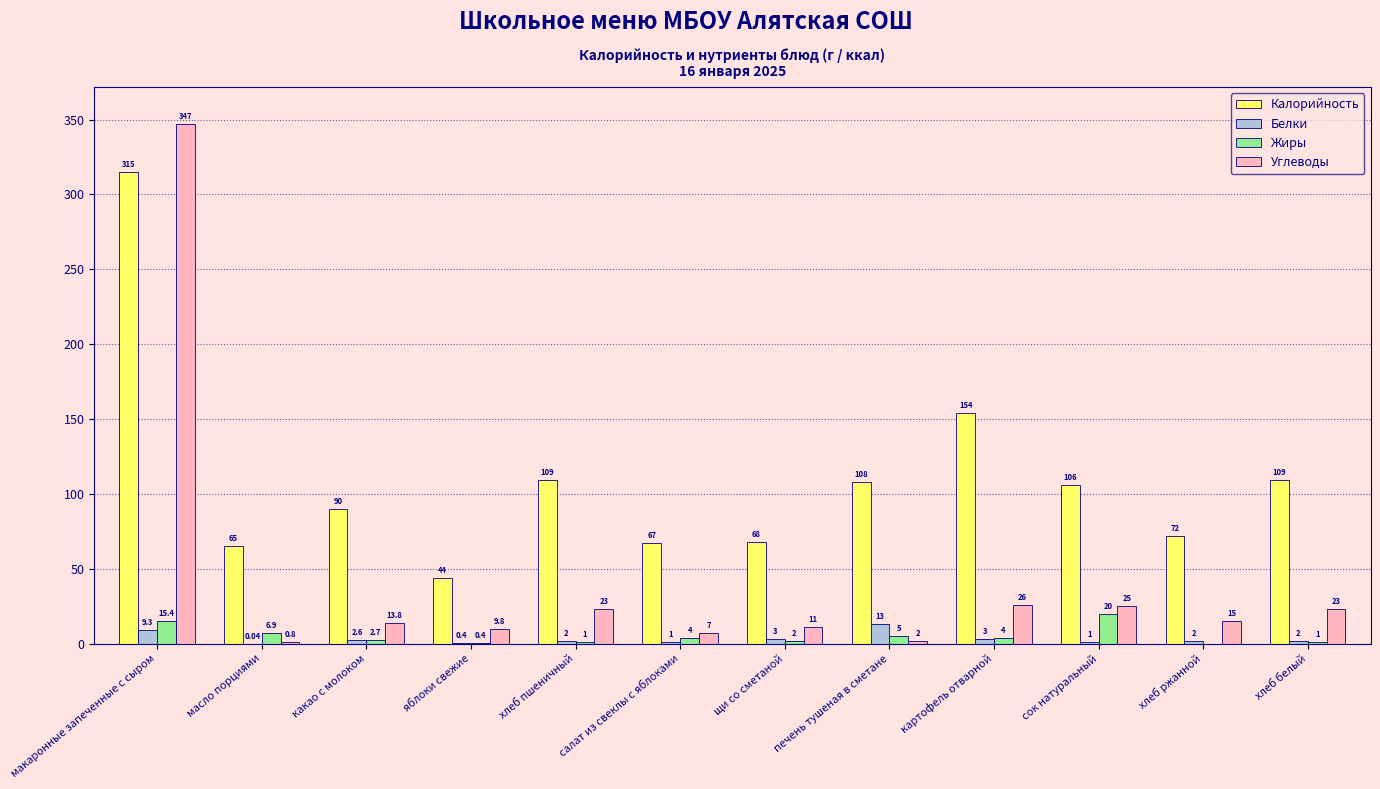

Is the value of Углеводы at яблоки свежие greater than the value of Жиры at какао с молоком?

Yes